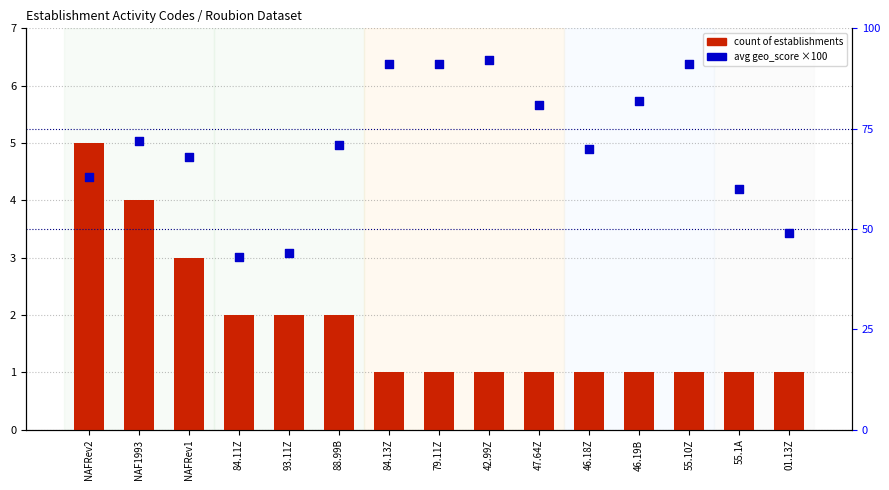

Which series contains the lowest Y value?

count of establishments